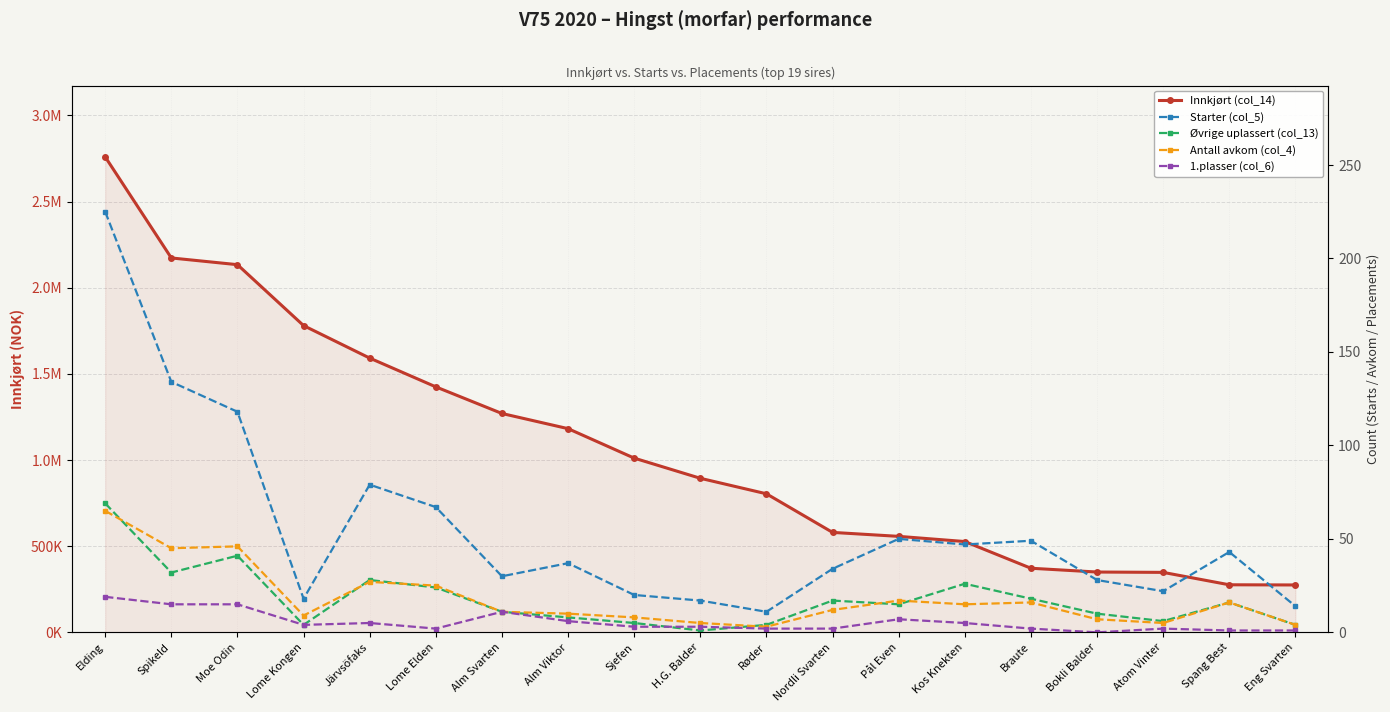

What value does the Øvrige uplassert (col_13) series have at Nordli Svarten, to the nearest 5?

15